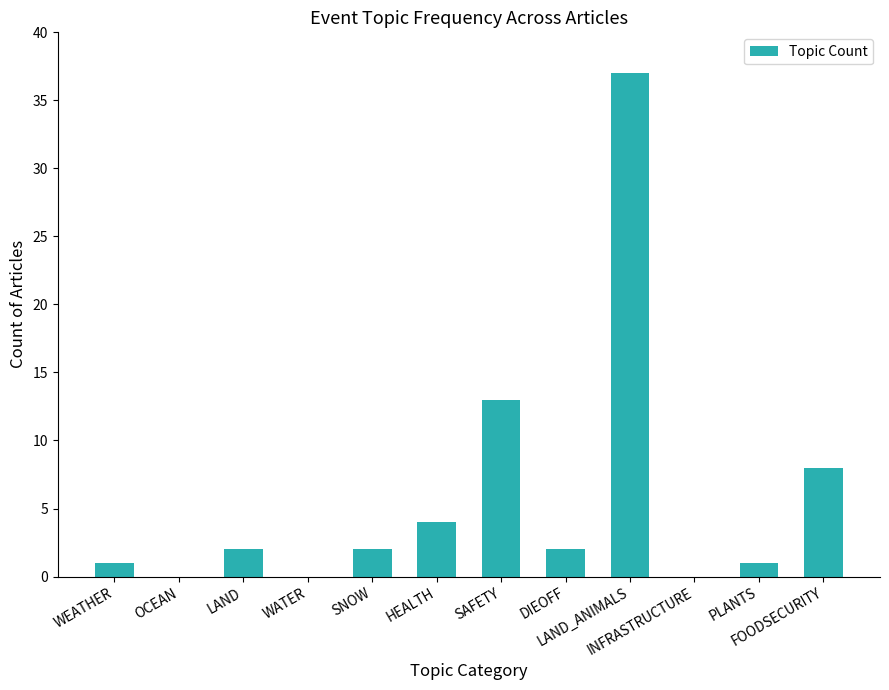

Reading right to left, extract all data points from this chart.

FOODSECURITY=8	PLANTS=1	INFRASTRUCTURE=0	LAND_ANIMALS=37	DIEOFF=2	SAFETY=13	HEALTH=4	SNOW=2	WATER=0	LAND=2	OCEAN=0	WEATHER=1